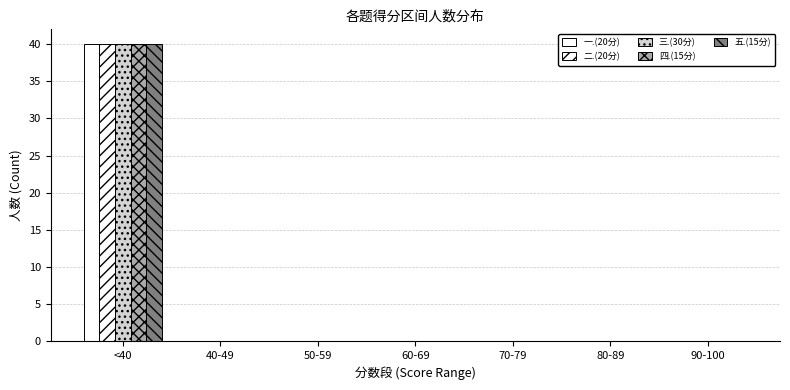

How many data points does each series have?

7